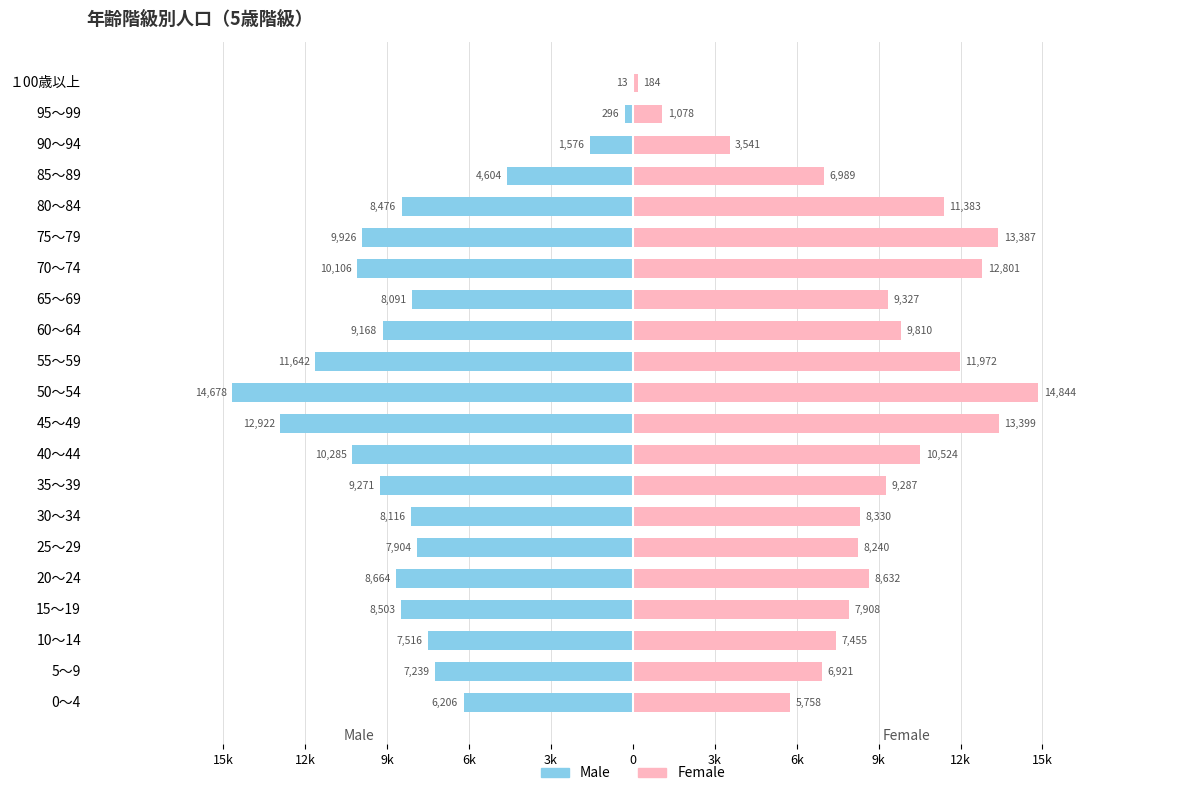

How many groups of bars are there?

21